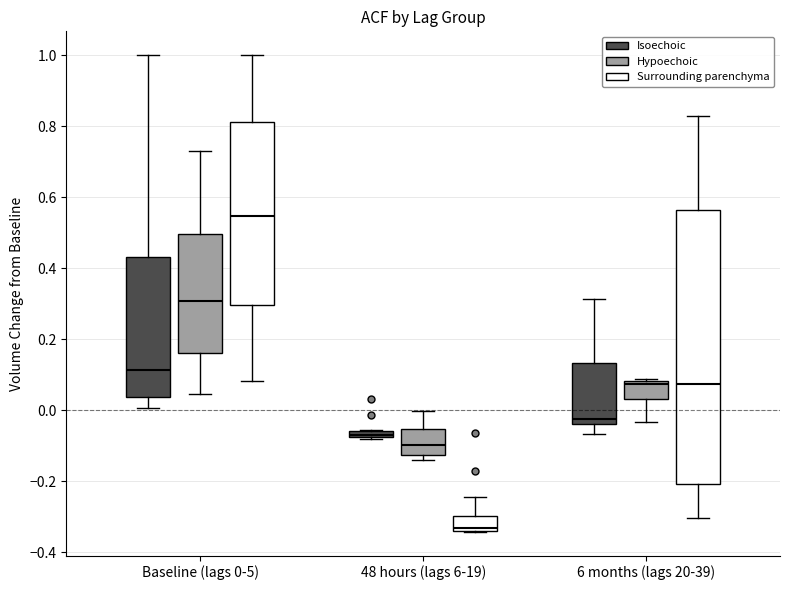

Which box is the tallest, from its lower edge to its upper edge?

6 months (lags 20-39) (Surrounding parenchyma)